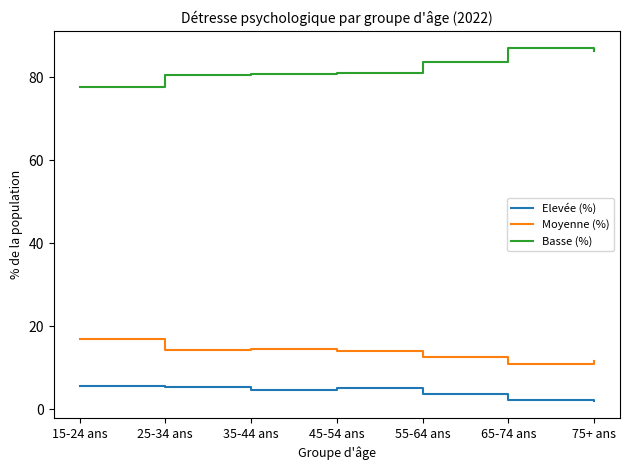

What is the difference between the Elevée (%) values at 25-34 ans and 45-54 ans?

0.4